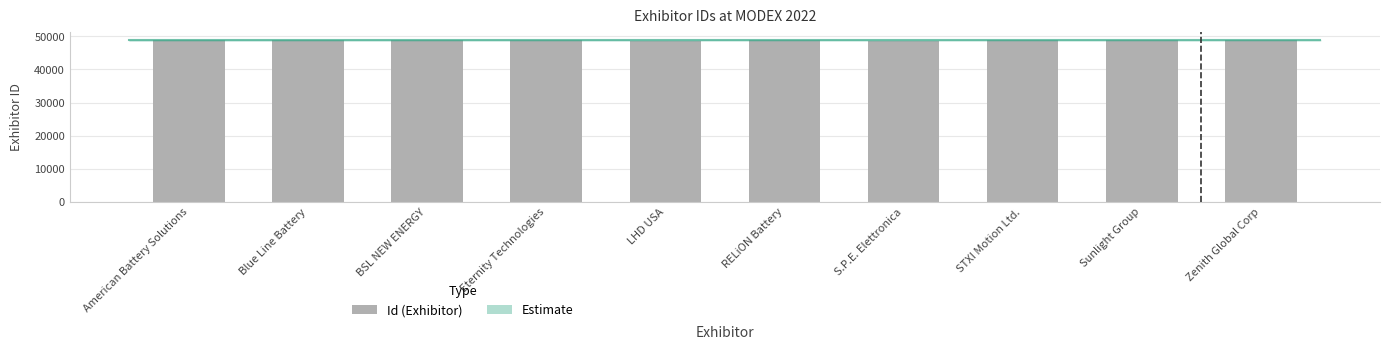

Approximately how many times larger is the value at STXI Motion Ltd. compared to BSL NEW ENERGY?

1.0